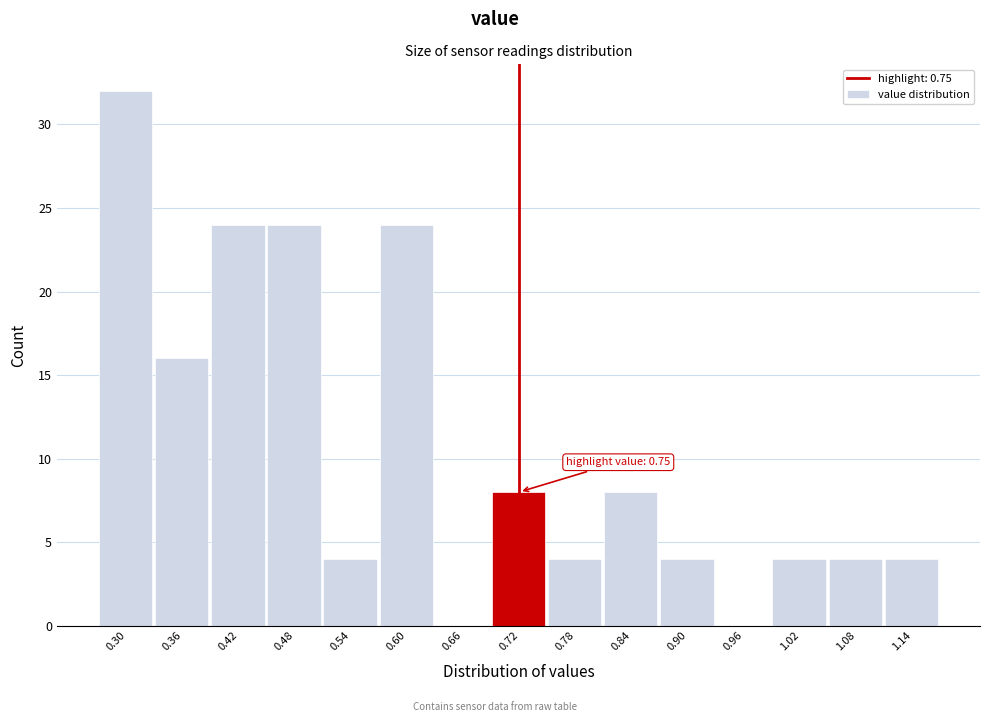

Reading left to right, transcribe all the data shown in this chart.

0.30=32	0.36=16	0.42=24	0.48=24	0.54=4	0.60=24	0.66=0	0.72=8	0.78=4	0.84=8	0.90=4	0.96=0	1.02=4	1.08=4	1.14=4